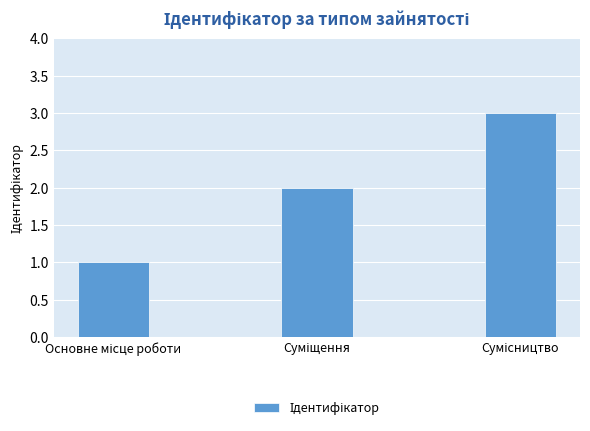

What is the value of the 3rd bar from the left?

3